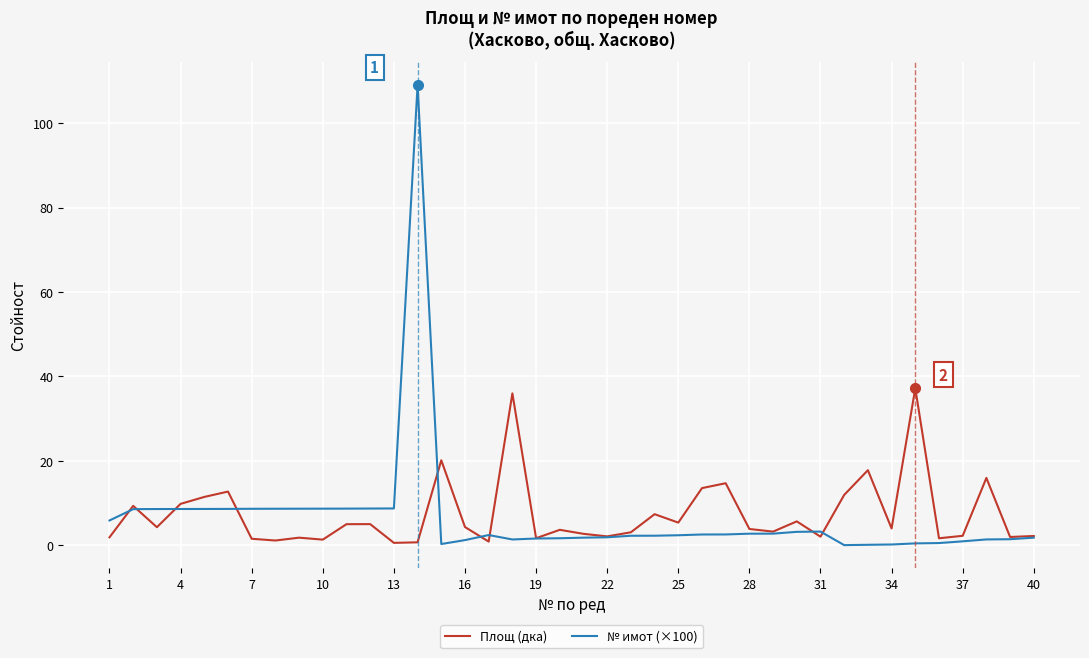

Which series has the widest spread of values?

№ имот (×100)